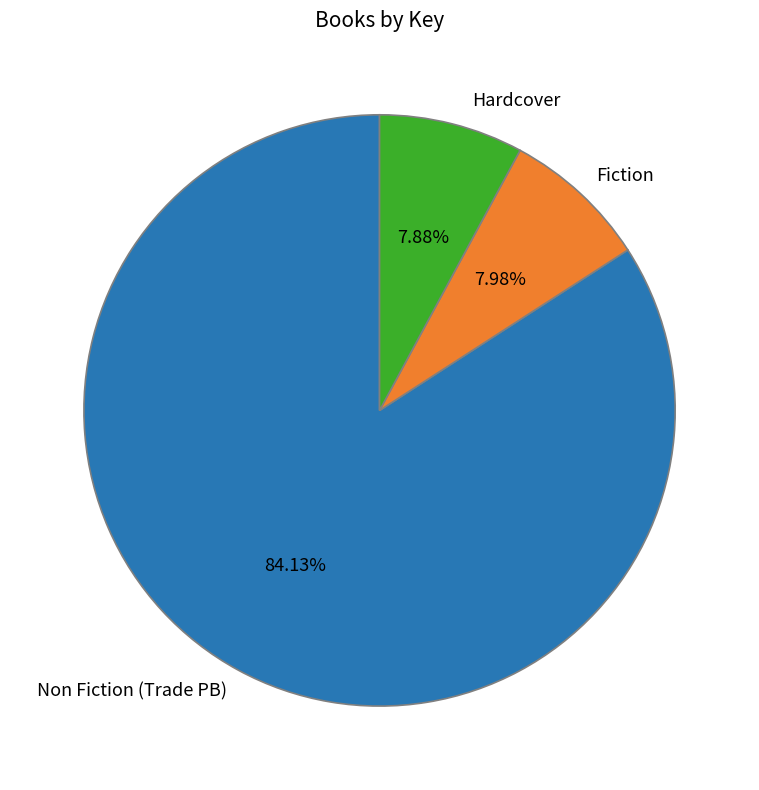

Approximately how many times larger is the value at Non Fiction (Trade PB) compared to Hardcover?

10.7